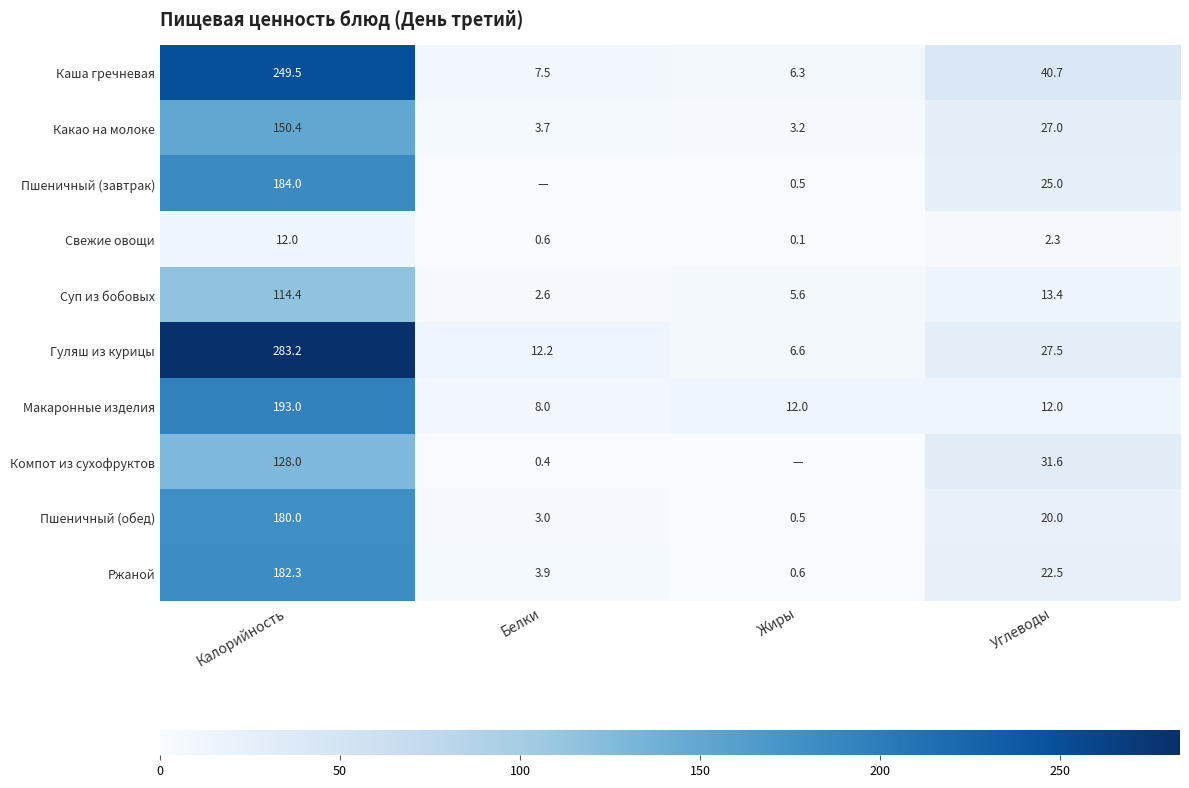

What is the average value of the Ржаной series?

52.3